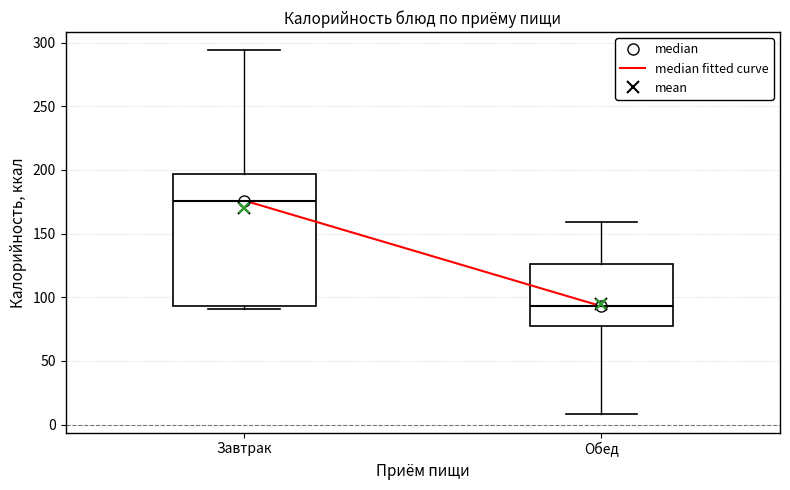

Where does the upper whisker of the box for Обед end on the y-axis? The values are not printed on the chart, so give them approximately, as read against the axis.

160